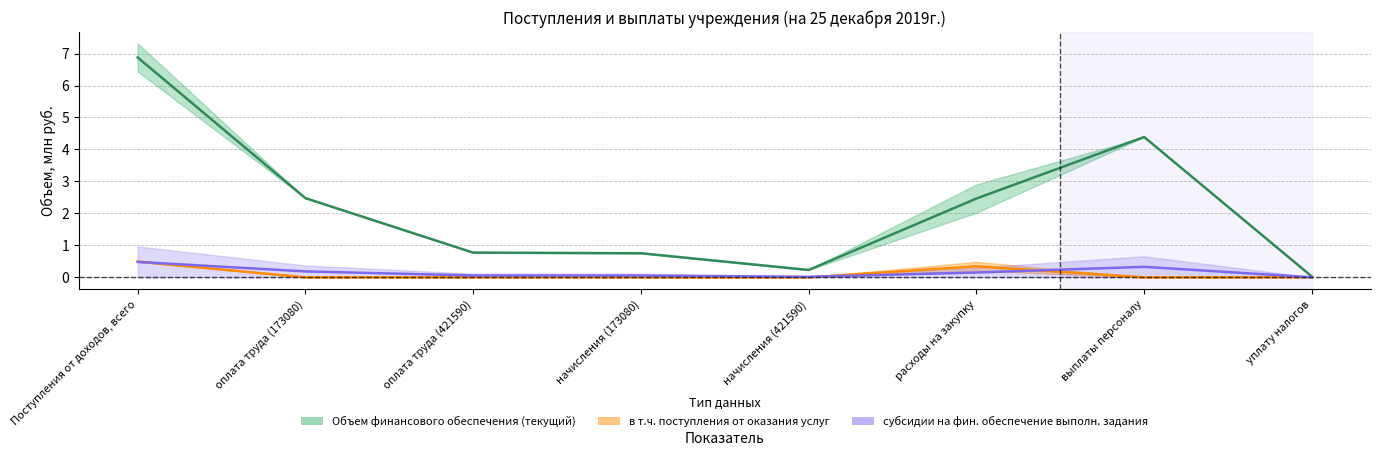

Which has a higher value, оплата труда (421590) or уплату налогов?

оплата труда (421590)